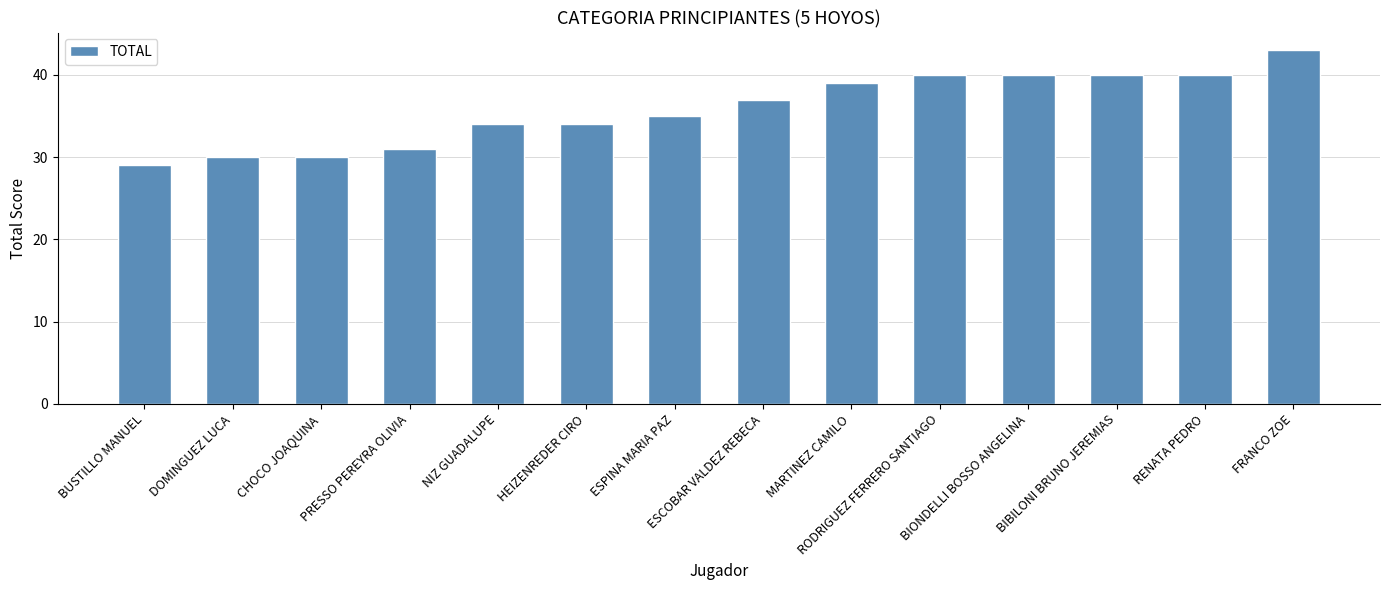

What is the value of the 7th bar from the left?

35